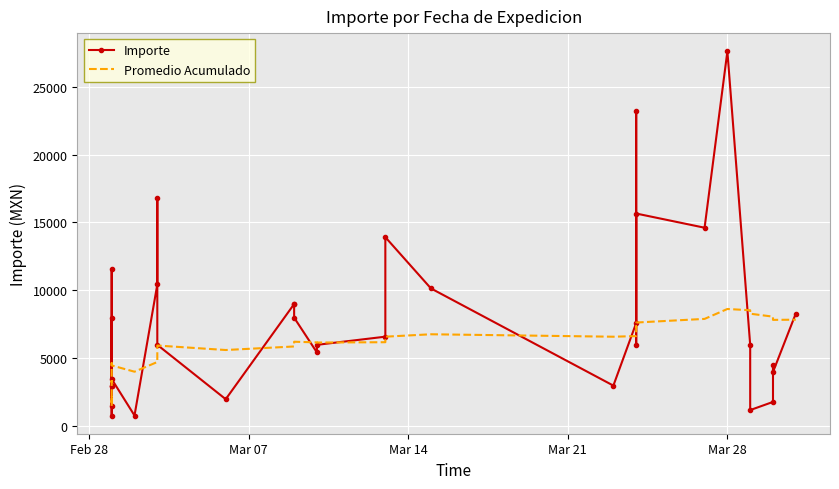

True or false: Promedio Acumulado has more than 2 interior local peaks.

True